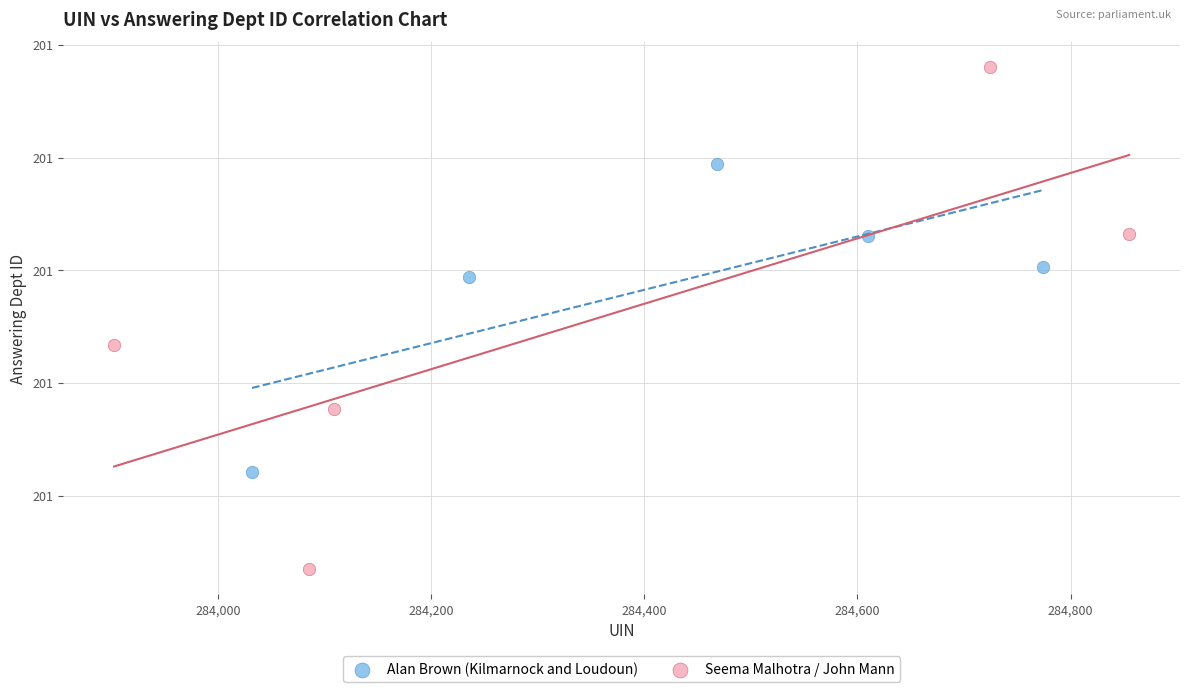

Which series reaches the minimum Y coordinate?

Alan Brown (Kilmarnock and Loudoun)